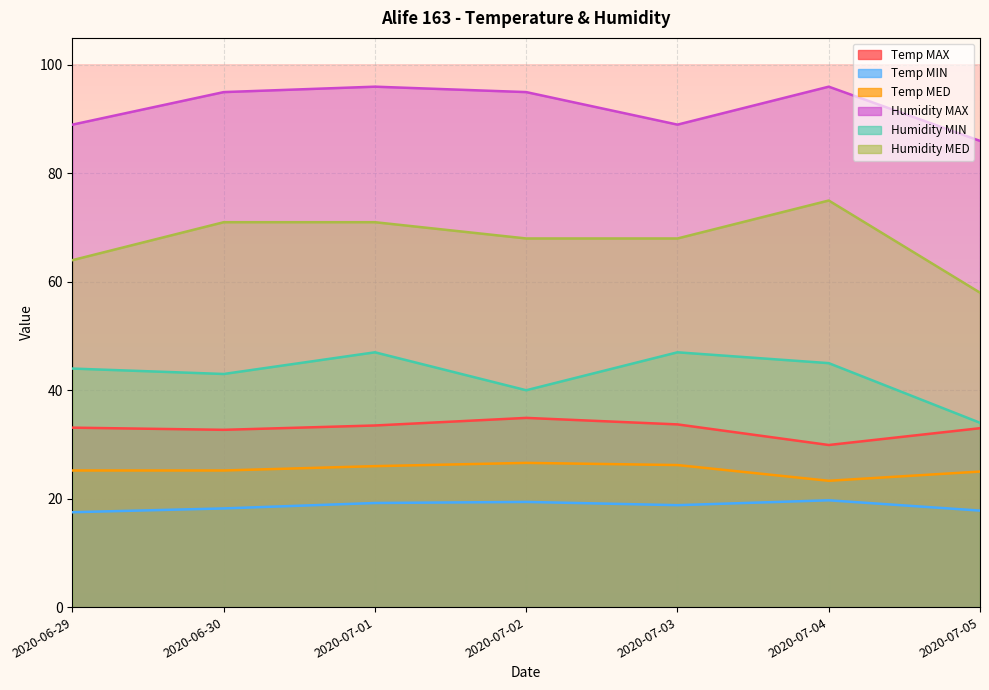

What is the label of the 3rd point from the left?

2020-07-01